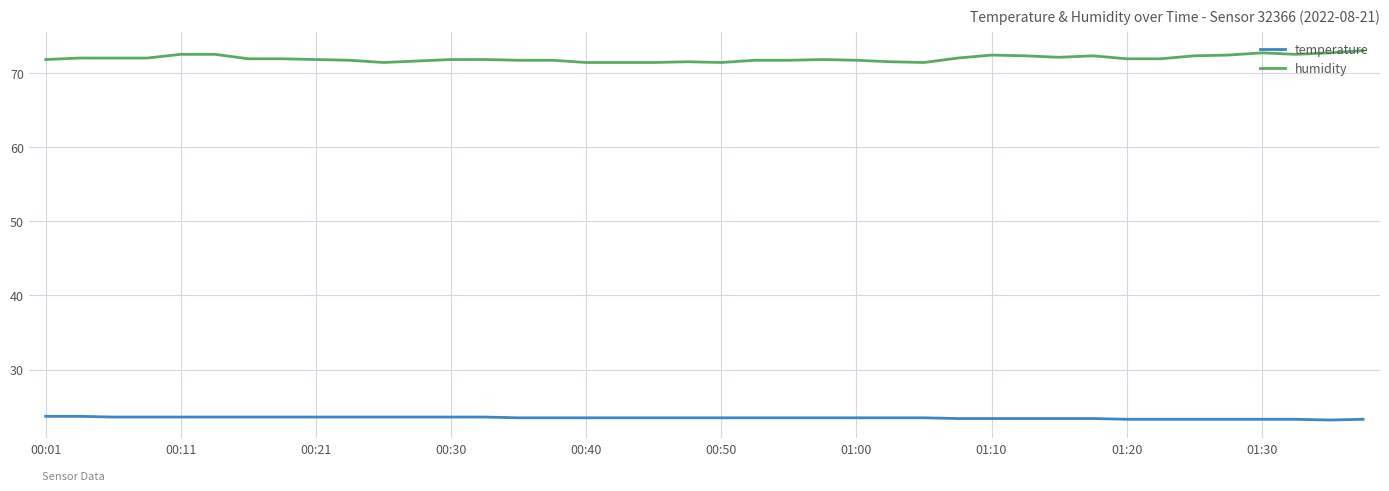

What is the smallest value displayed?

23.2